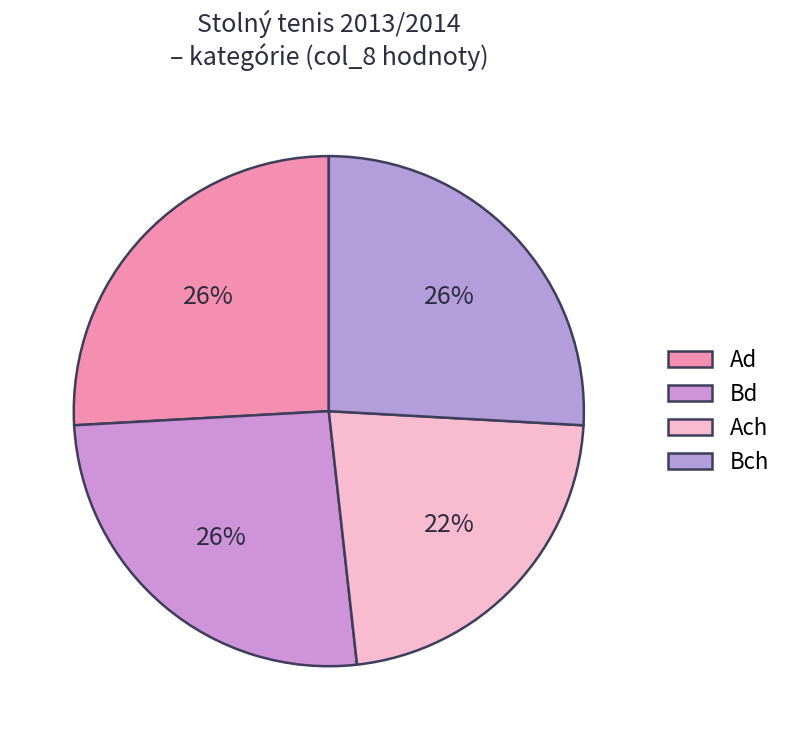

To the nearest percent, what is the combined percentage of Ach and Ad?

48%